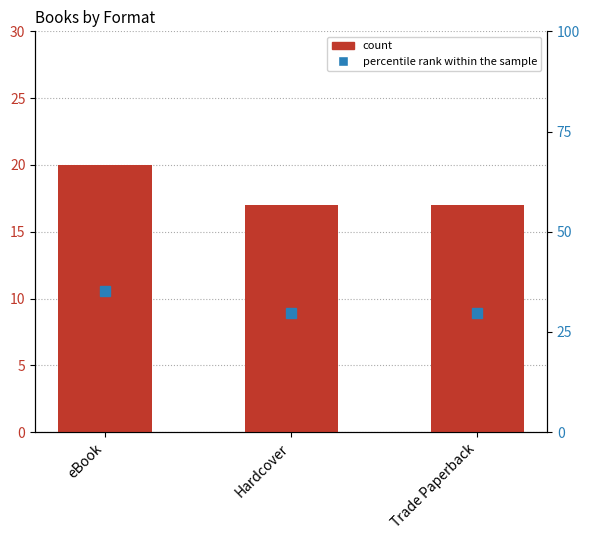

The value of count at Hardcover is 17.0. True or false?

True